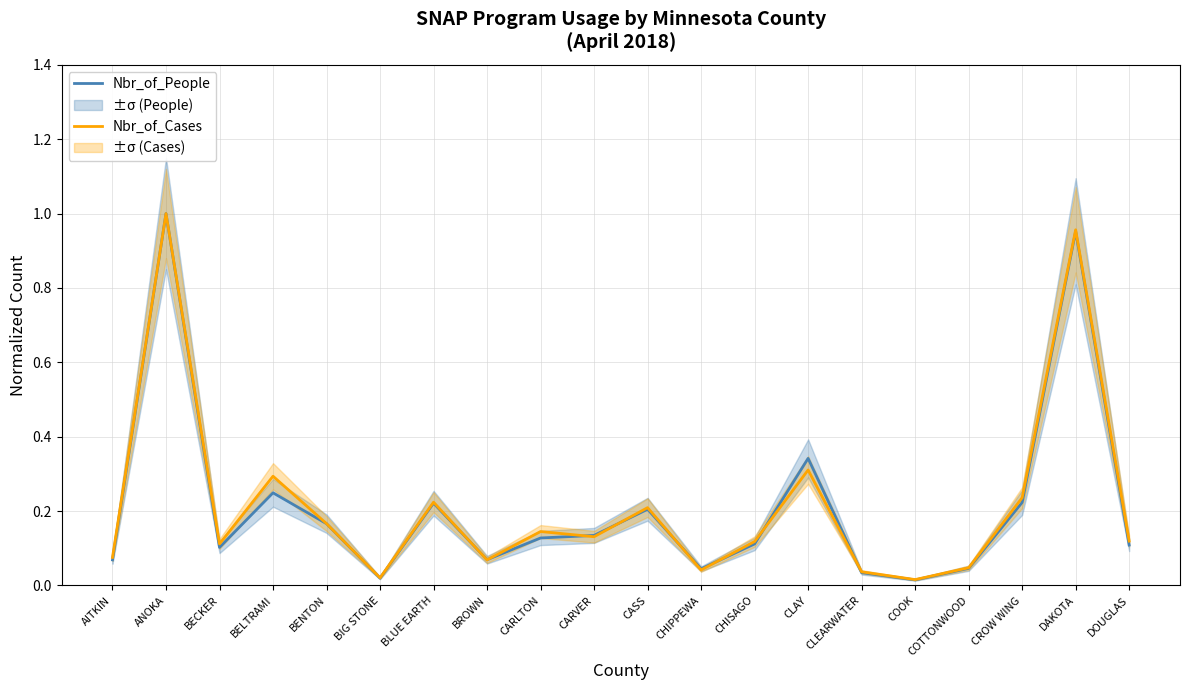

What is the value of the Nbr_of_People point at the 7th from the left?

0.2